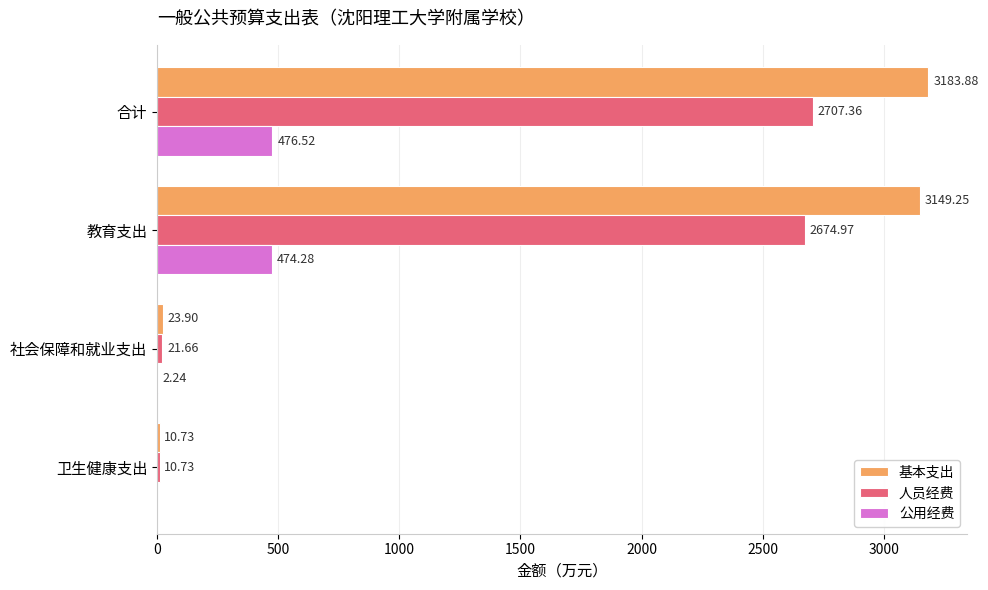

Which series has the widest spread of values?

基本支出